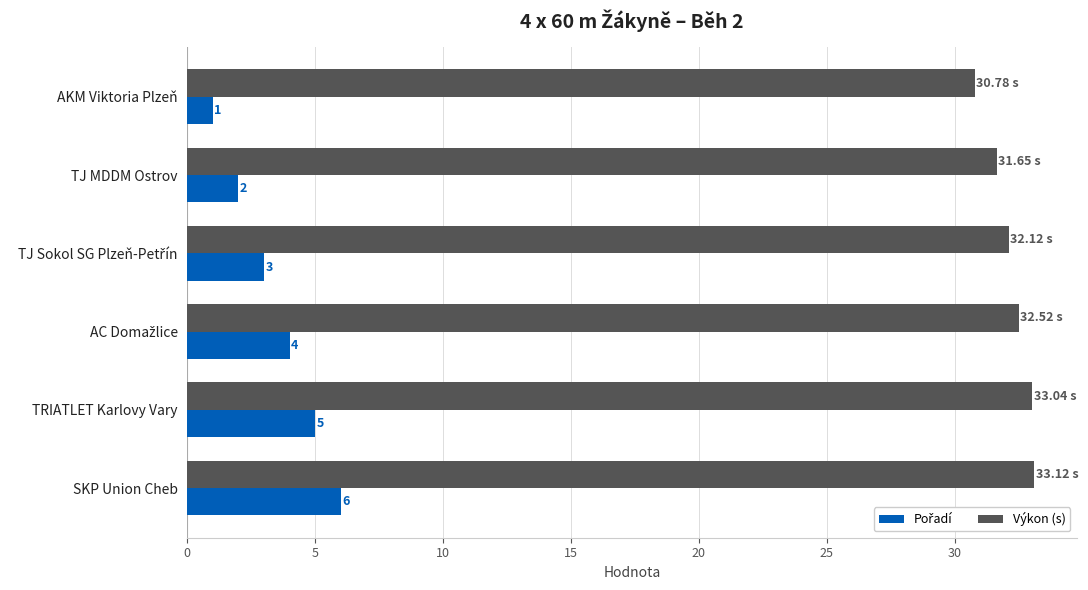

Where is Výkon (s) nearest to the value 31?

AKM Viktoria Plzeň